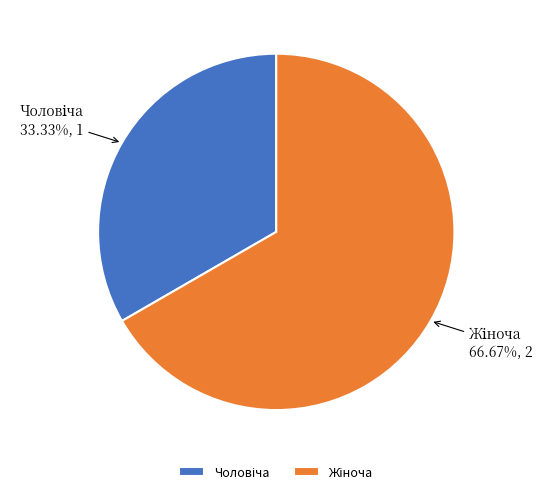

Is there a majority slice in this chart?

Yes